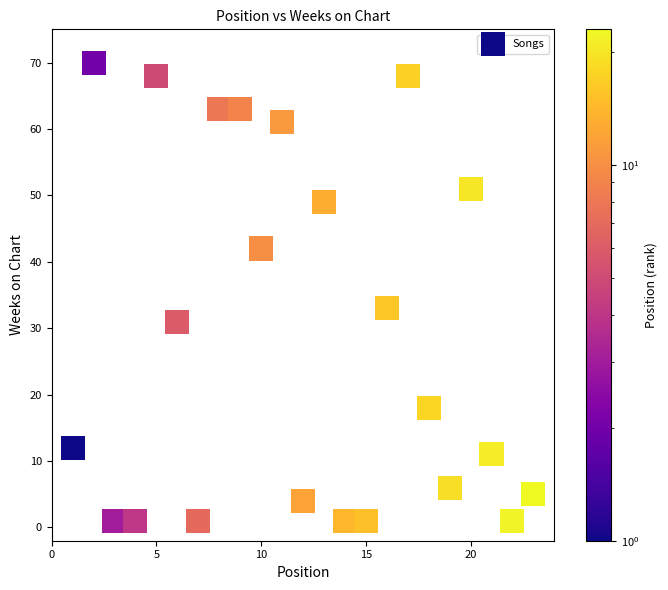

What Y value in the scatter plot is closest to 35?

33